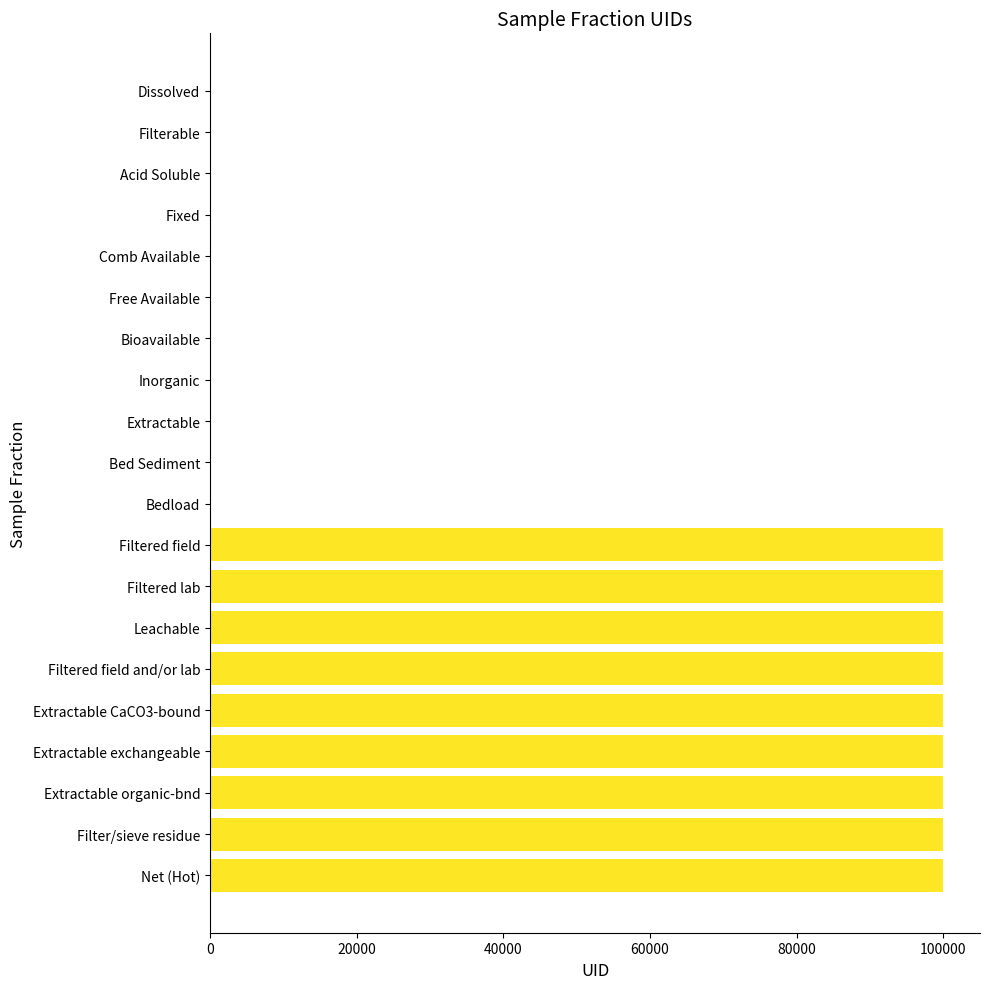

The chart shows a value of 64987 at Filtered field and/or lab. True or false?

False